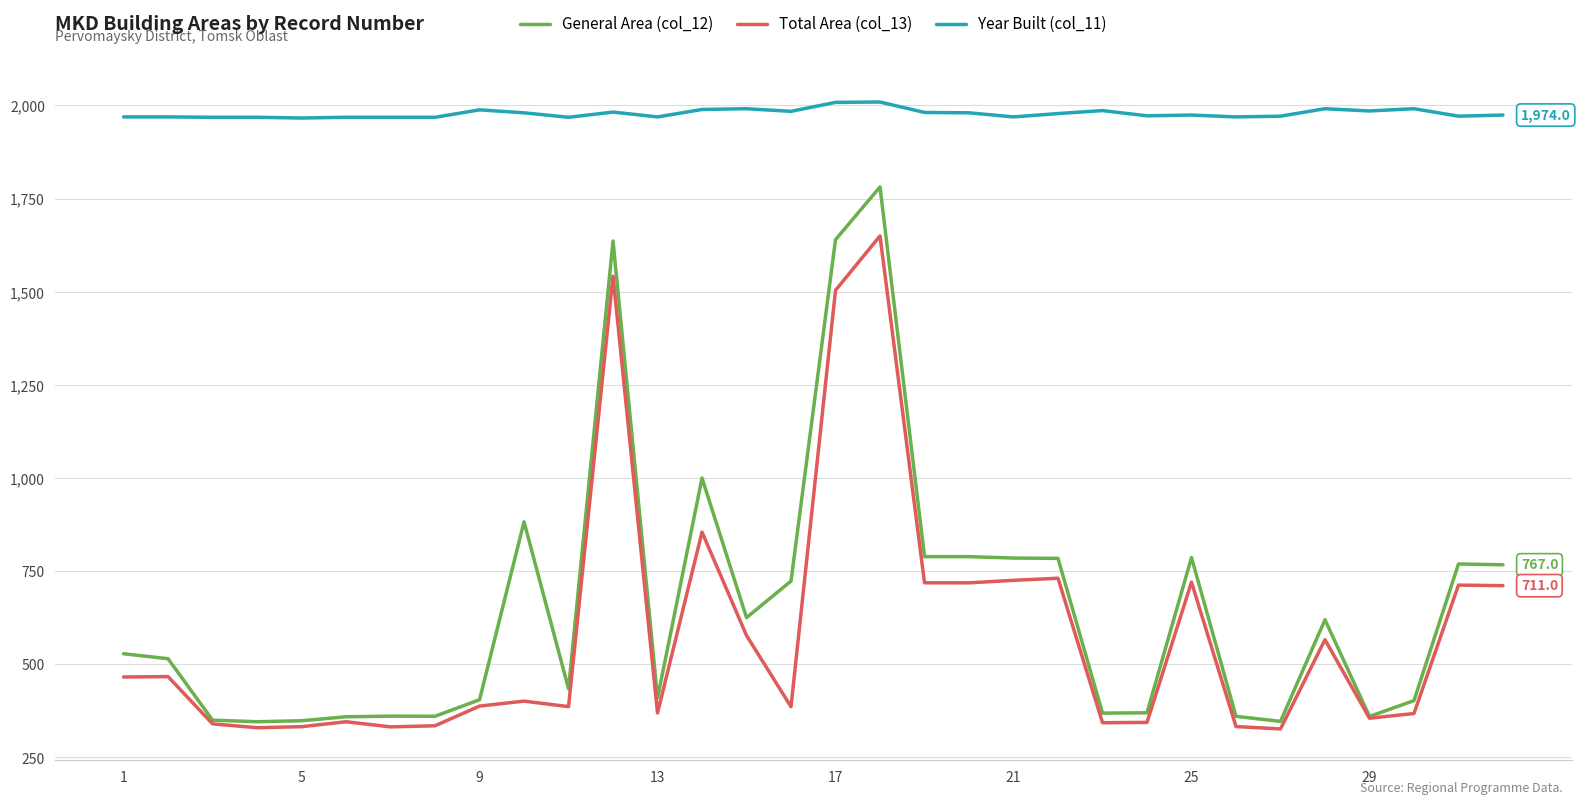

Which series has the largest total across all categories?

Year Built (col_11)